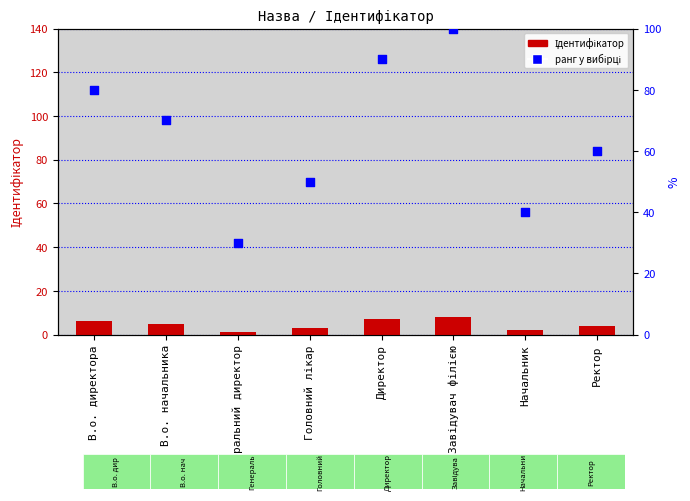

At how many categories does at least one series exceed 98?

1